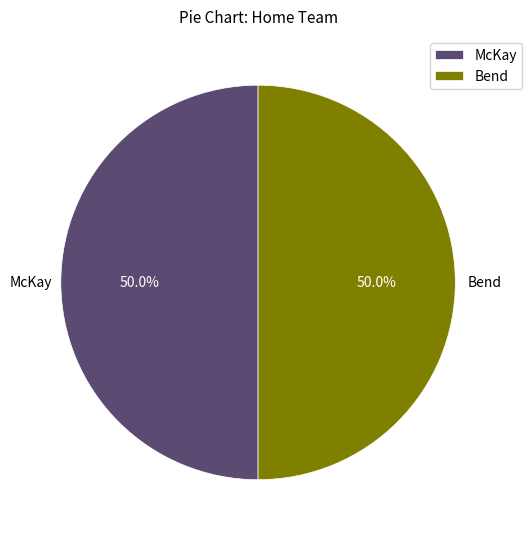

What is the ratio of the value at Bend to the value at McKay?

1.0